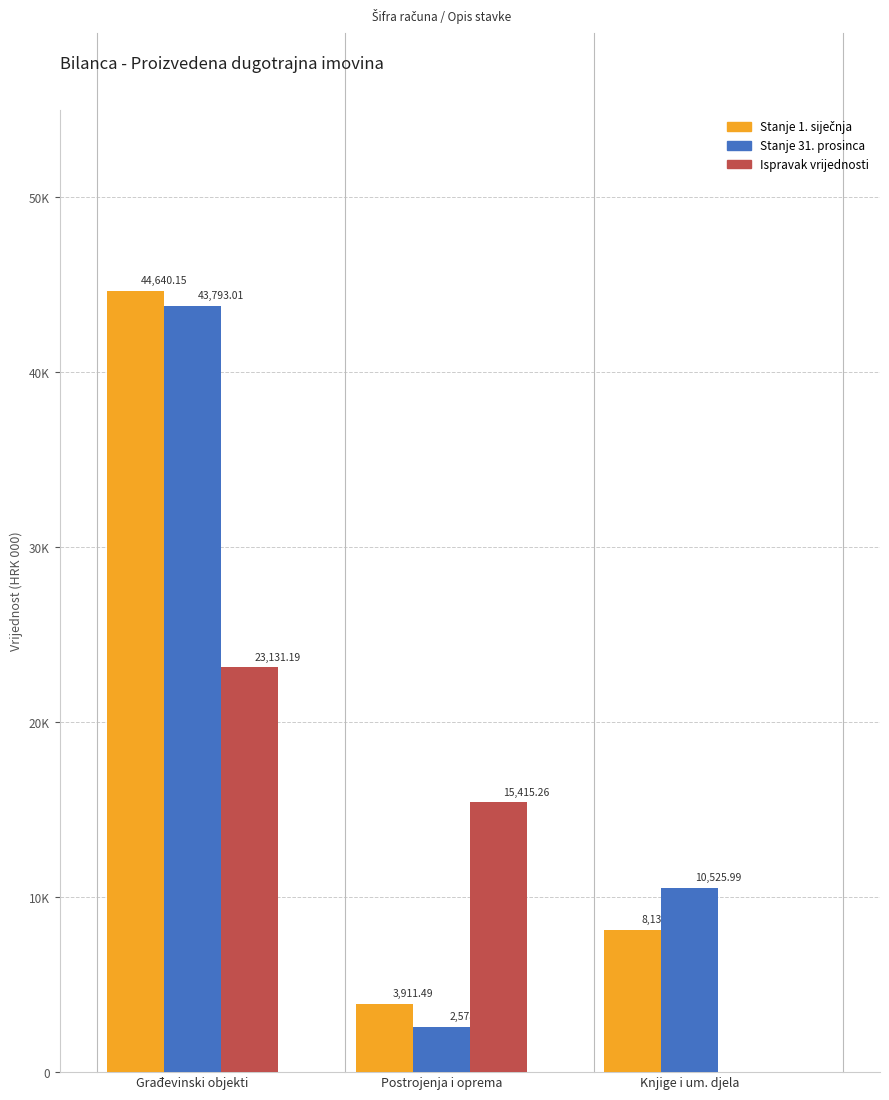

Are the bars grouped side by side (vs. stacked)?

Yes